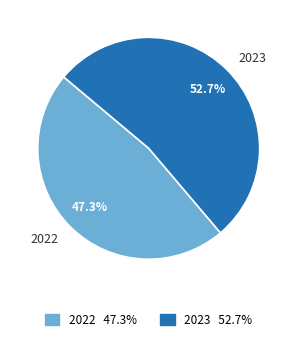

To the nearest percent, what percentage of the pie is 2023?

53%